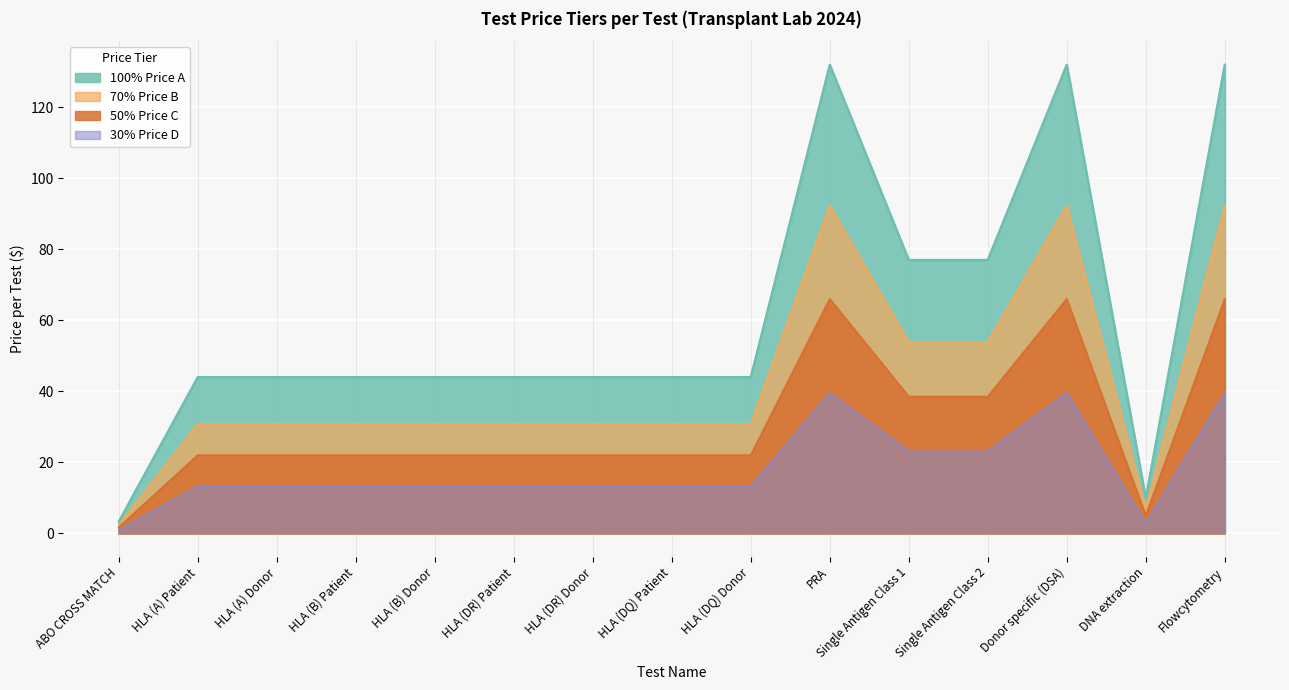

What position from the right is HLA (DR) Patient?

10